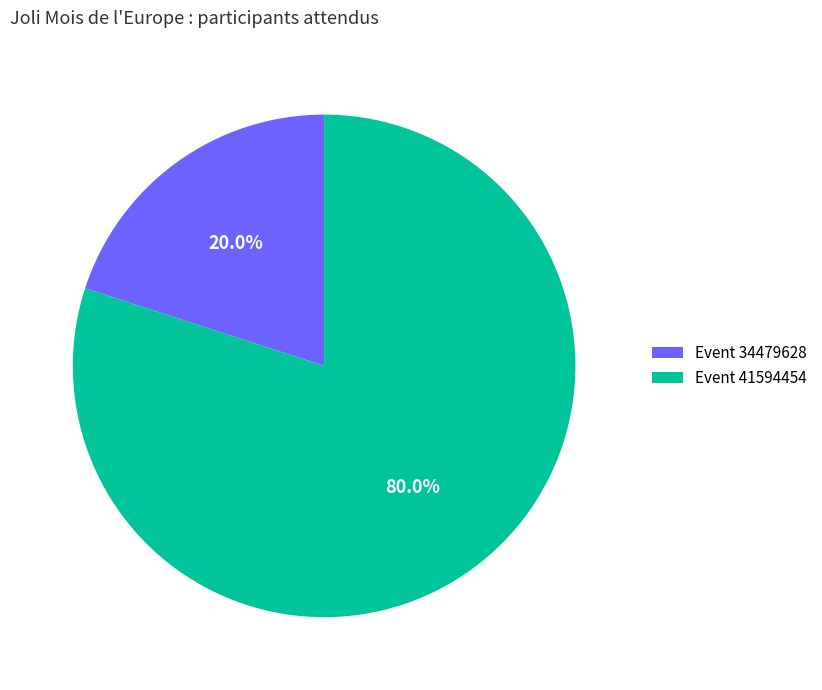

Is there any slice that represents more than half of the pie?

Yes